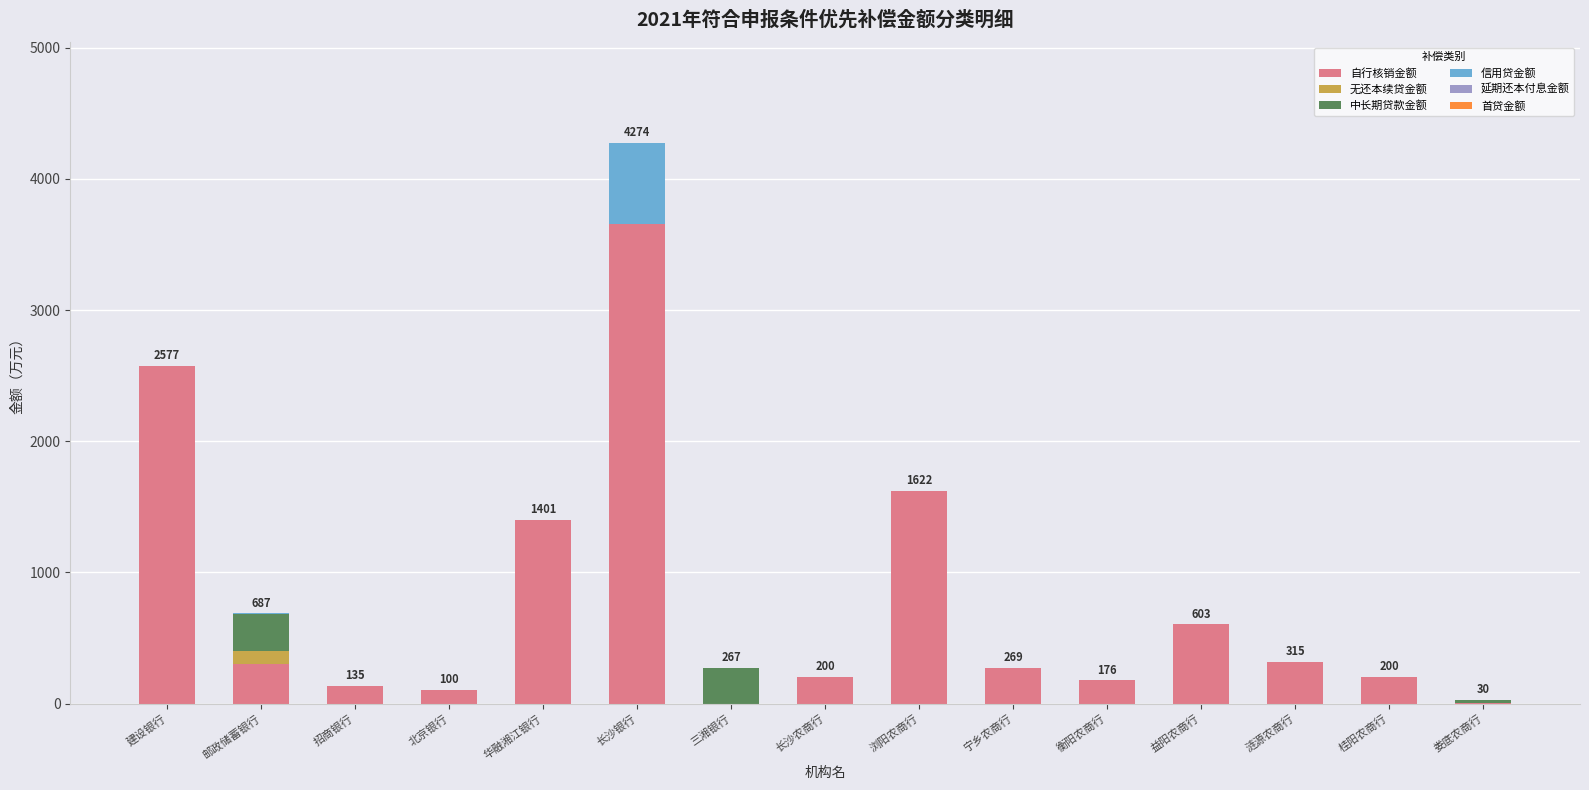

Are the bars grouped side by side (vs. stacked)?

No